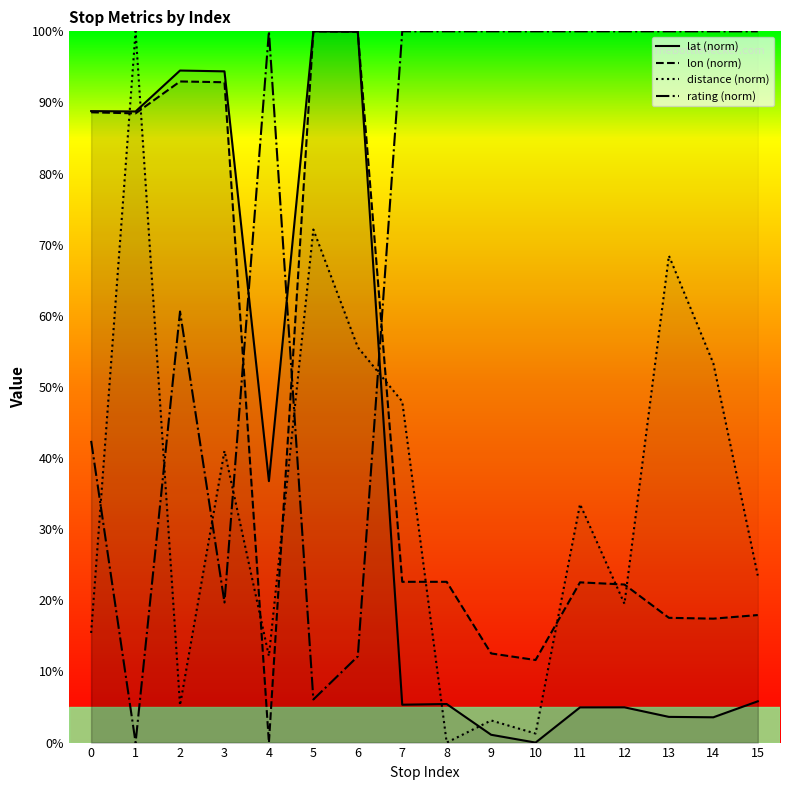

Reading right to left, transcribe all the data shown in this chart.

lat (norm): 15=5.8	14=3.6	13=3.6	12=5.0	11=4.9	10=0.0	9=1.1	8=5.4	7=5.3	6=99.9	5=100.0	4=36.8	3=94.4	2=94.5	1=88.7	0=88.8
lon (norm): 15=17.9	14=17.4	13=17.5	12=22.2	11=22.5	10=11.6	9=12.5	8=22.6	7=22.6	6=99.9	5=100.0	4=0.0	3=92.8	2=93.0	1=88.5	0=88.6
distance (norm): 15=23.5	14=53.3	13=68.5	12=19.5	11=33.5	10=1.3	9=3.1	8=0.0	7=47.9	6=55.6	5=72.1	4=12.2	3=41.0	2=5.2	1=100.0	0=15.4
rating (norm): 15=100.0	14=100.0	13=100.0	12=100.0	11=100.0	10=100.0	9=100.0	8=100.0	7=100.0	6=12.1	5=6.1	4=100.0	3=19.7	2=60.6	1=0.0	0=42.4